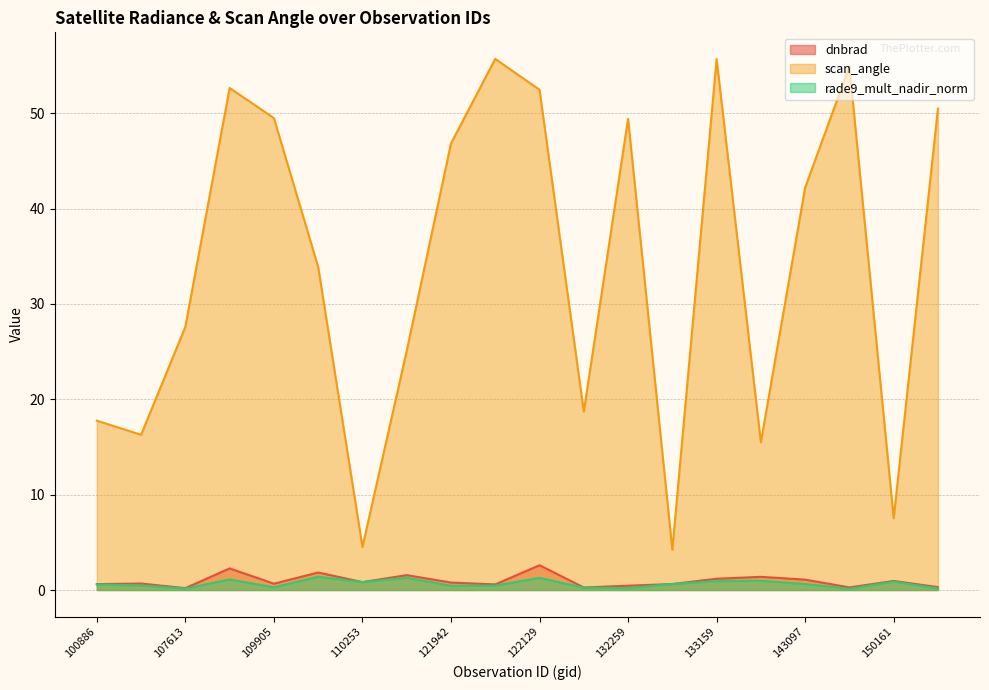

The dnbrad series shows 0.2 at 121942. True or false?

False